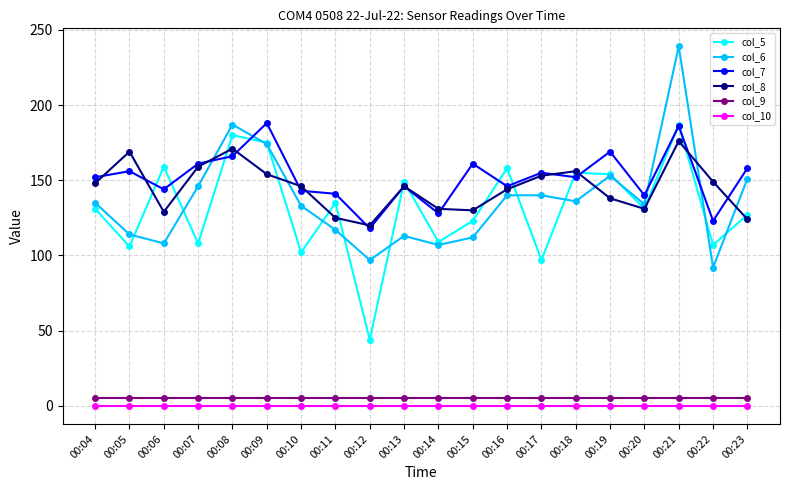

Where is the first local maximum for col_5?

00:06